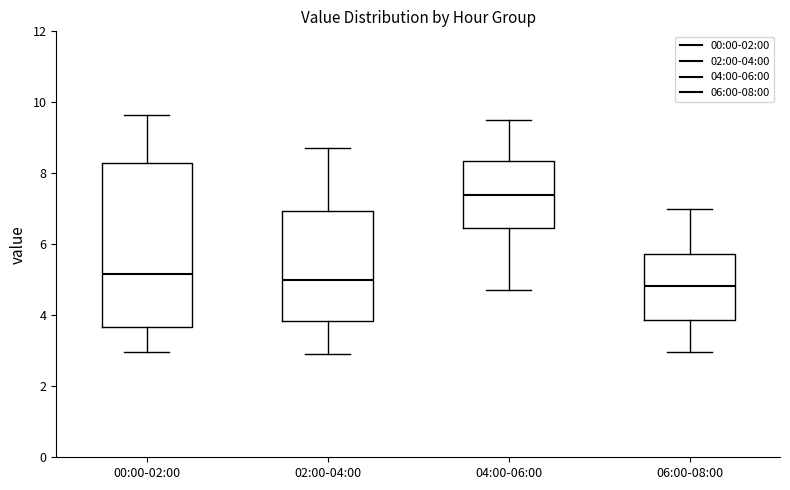

Reading left to right, read every box against the y-axis: the position of its median line, the range the box covers, and the ends of its whiskers. The values are not printed on the chart, so give them approximately, as read against the axis.

00:00-02:00: median 5.2, box 3.6 to 8.4, whiskers 3.0 to 9.6
02:00-04:00: median 5.0, box 3.8 to 7.0, whiskers 3.0 to 8.8
04:00-06:00: median 7.4, box 6.4 to 8.4, whiskers 4.8 to 9.6
06:00-08:00: median 4.8, box 3.8 to 5.8, whiskers 3.0 to 7.0